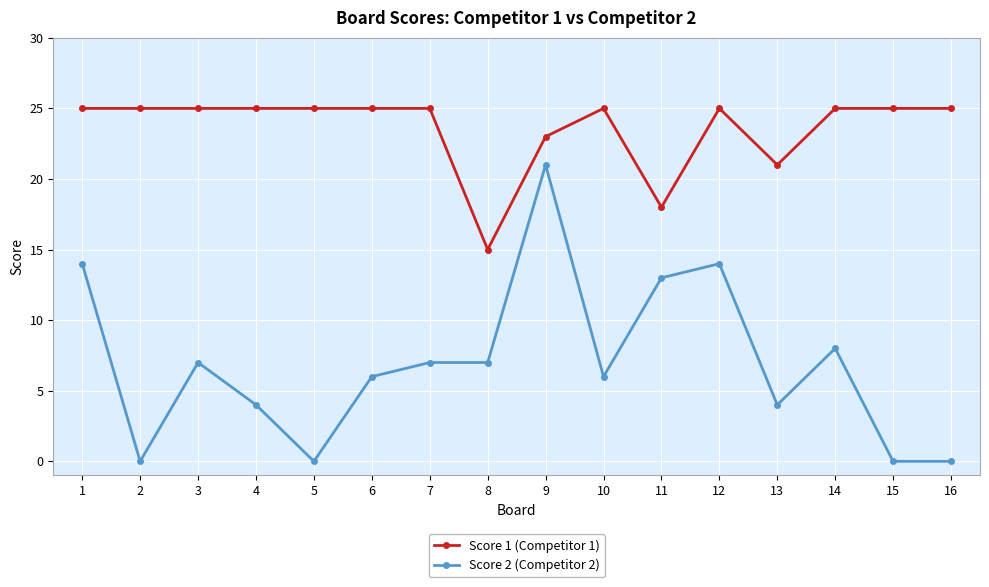

List the series in order of their overall mean, lowest first.

Score 2 (Competitor 2), Score 1 (Competitor 1)